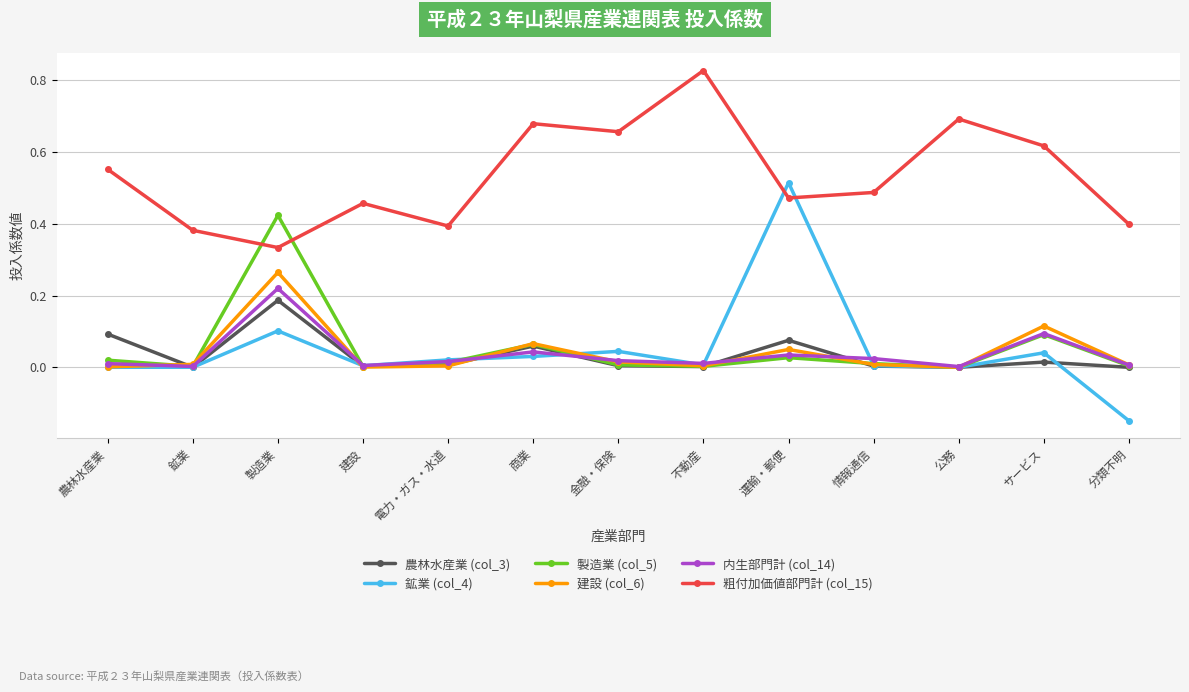

True or false: 粗付加価値部門計 (col_15) and 農林水産業 (col_3) intersect in this chart.

False